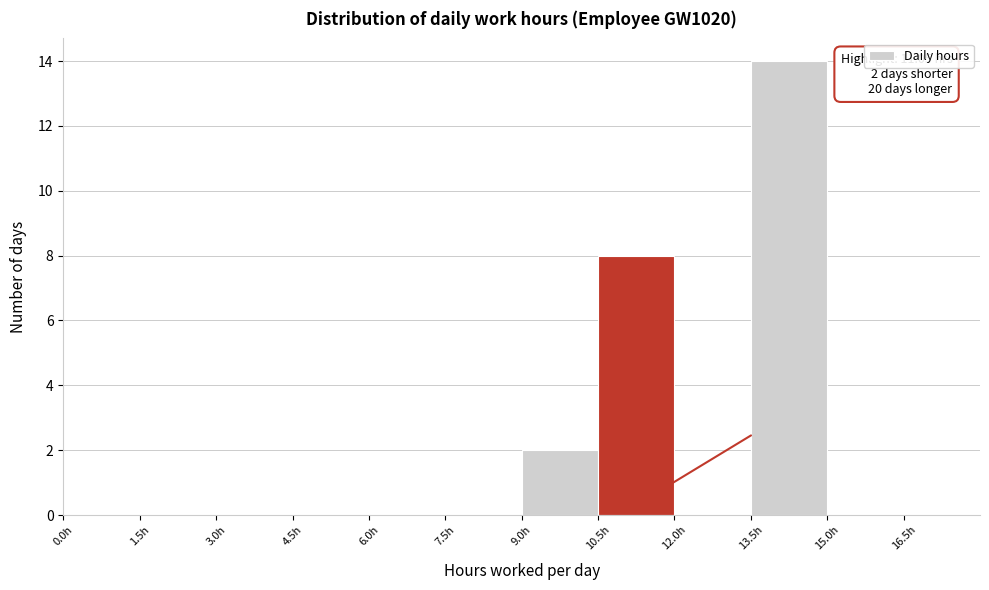

Which range on the x-axis has the tallest bar?

13.5 to 15.0